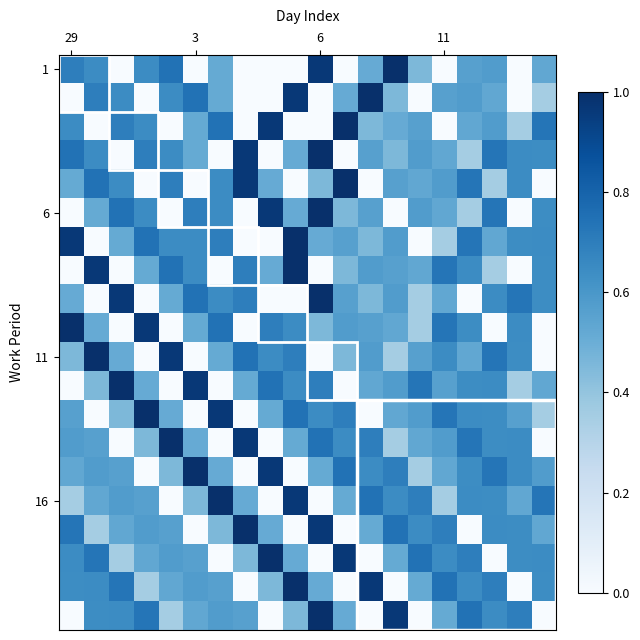

At how many categories does at least one series exceed 0?

20